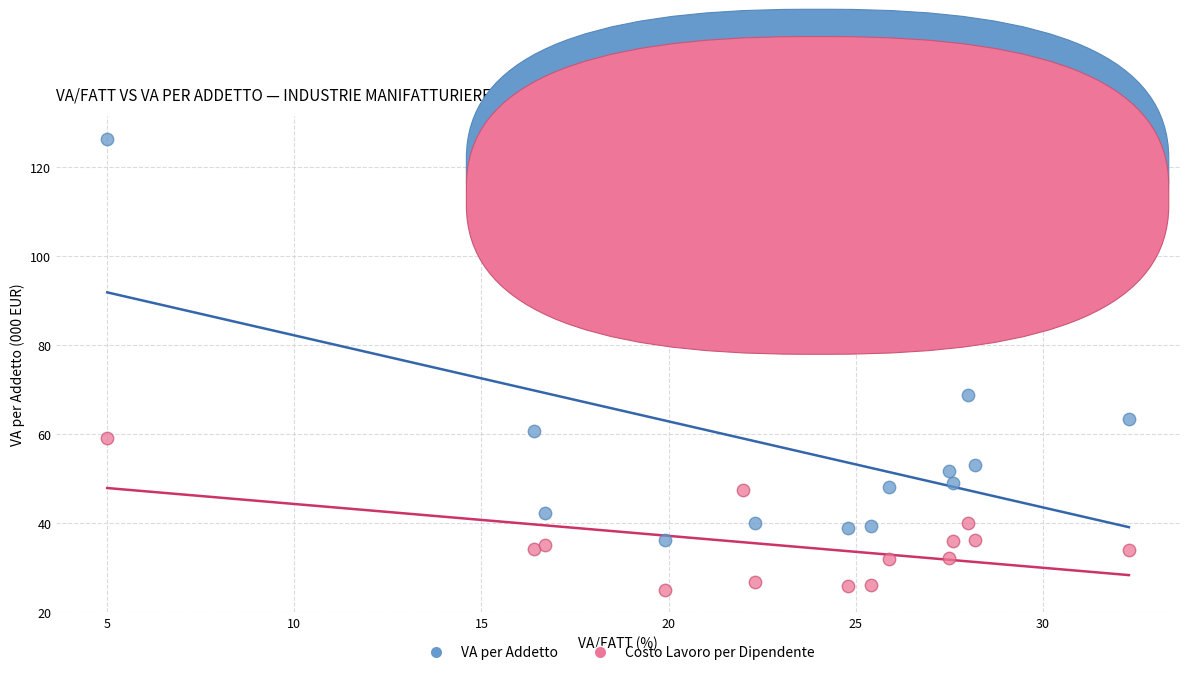

Which series has the widest spread of Y values?

VA per Addetto